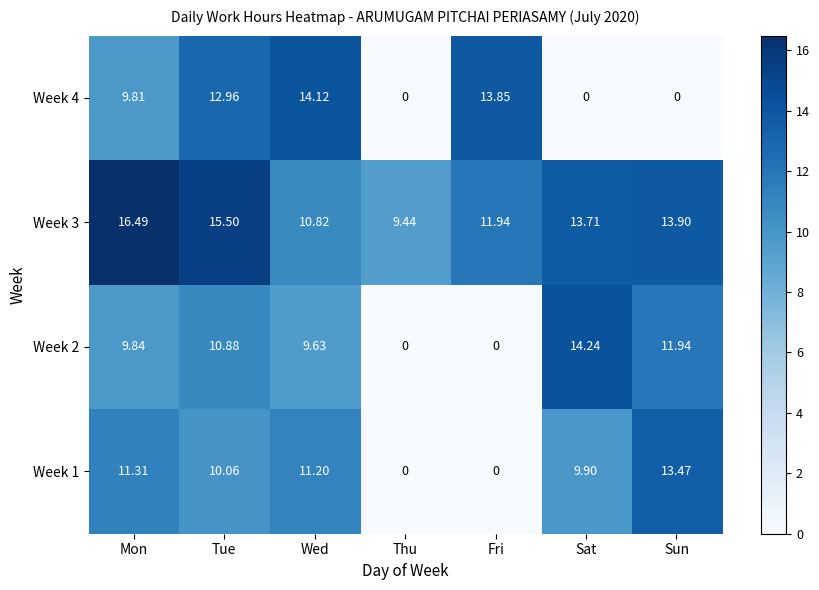

Which category has the lowest value in the Week 3 series?

Thu